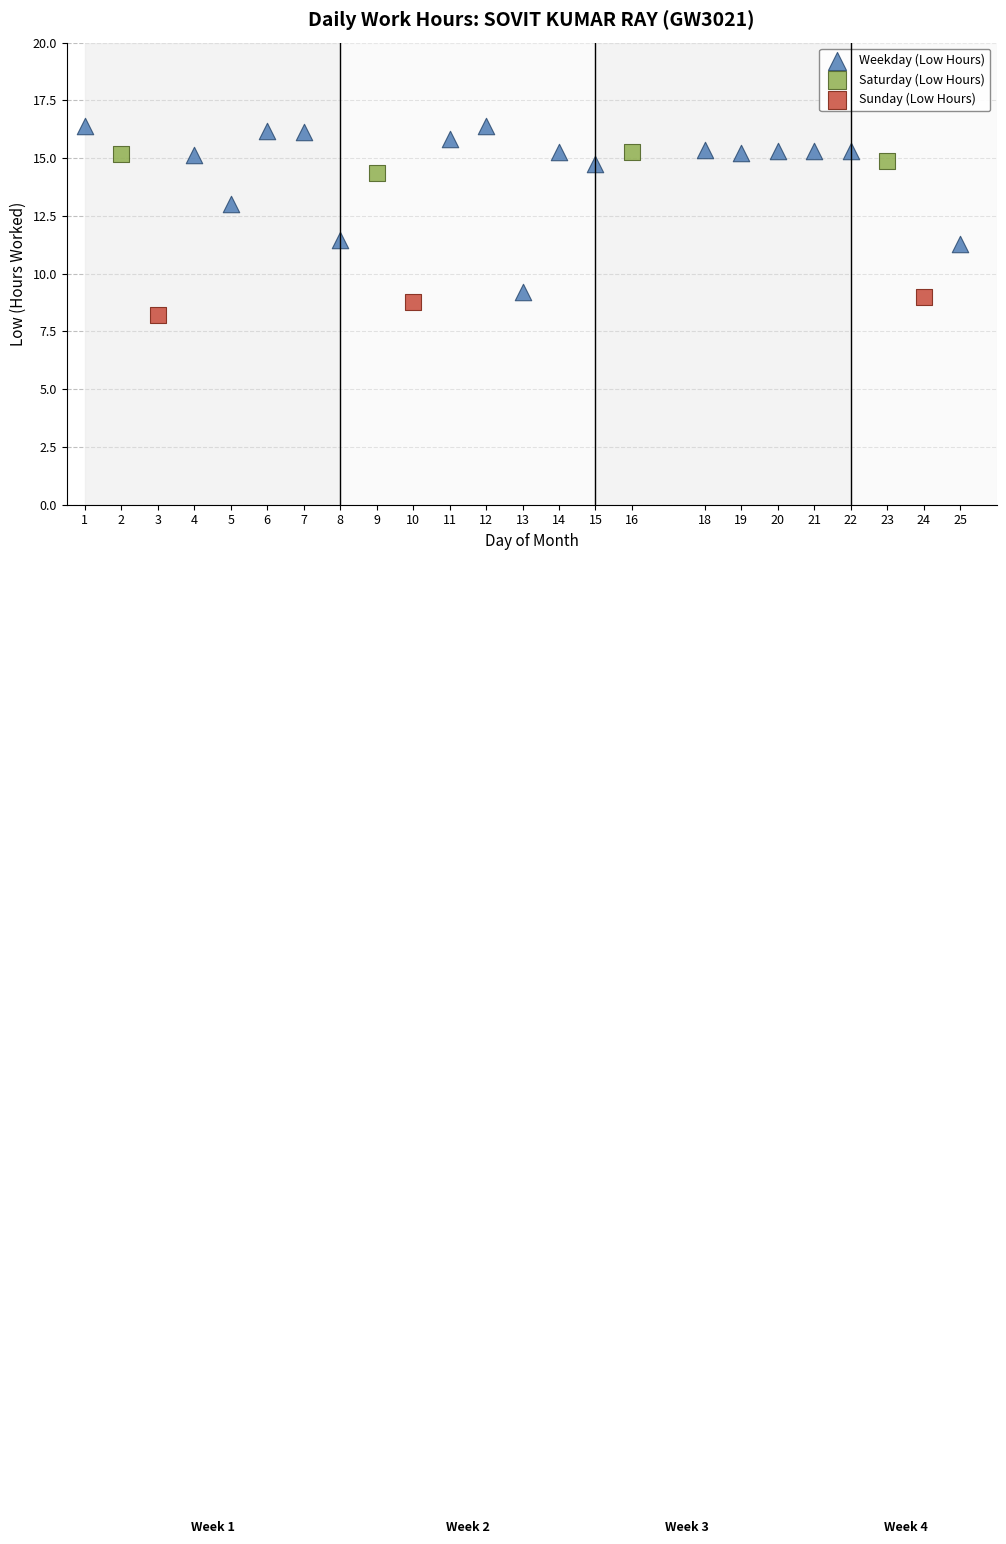

Which series reaches the minimum Y coordinate?

Sunday (Low Hours)